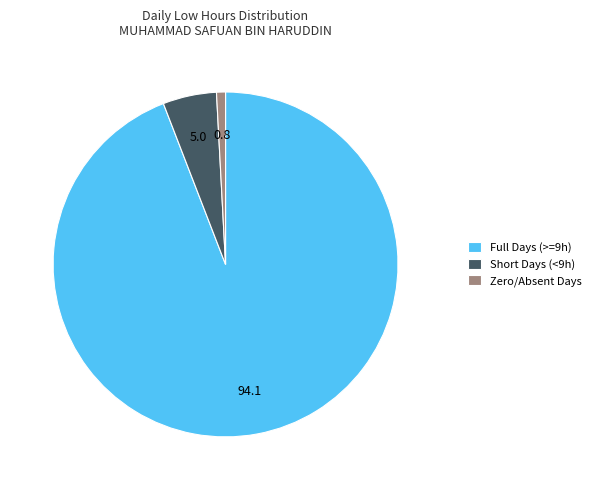

Is it true that Zero/Absent Days is 11% of the pie?

False